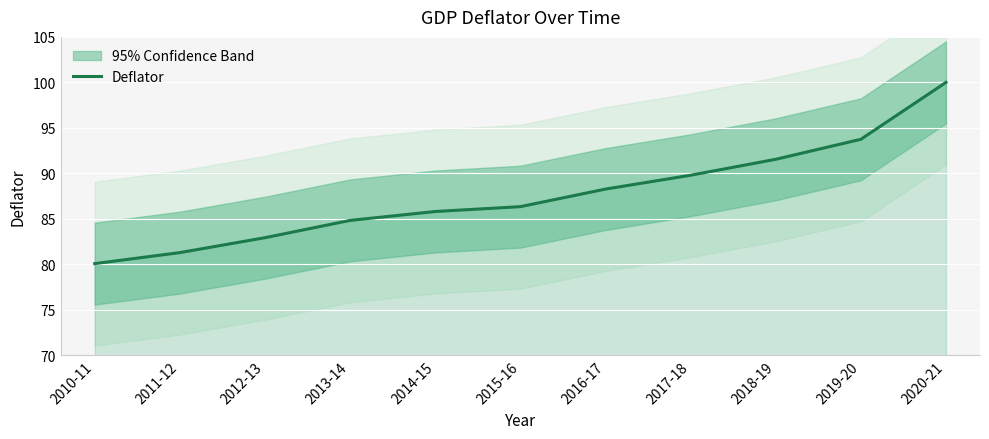

How many distinct data groups are displayed?

1